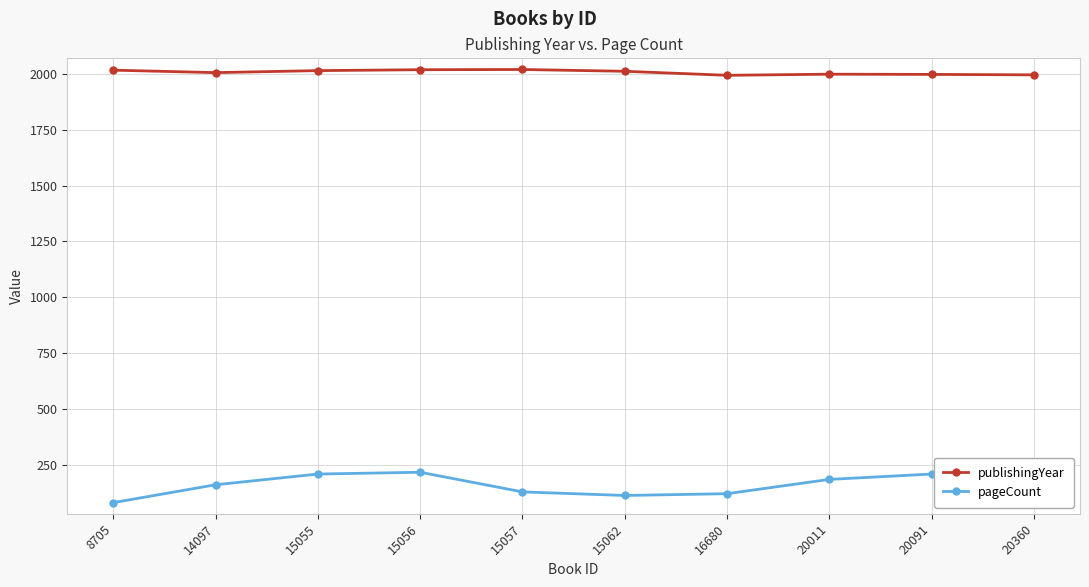

What is the difference between the pageCount values at 14097 and 15055?

48